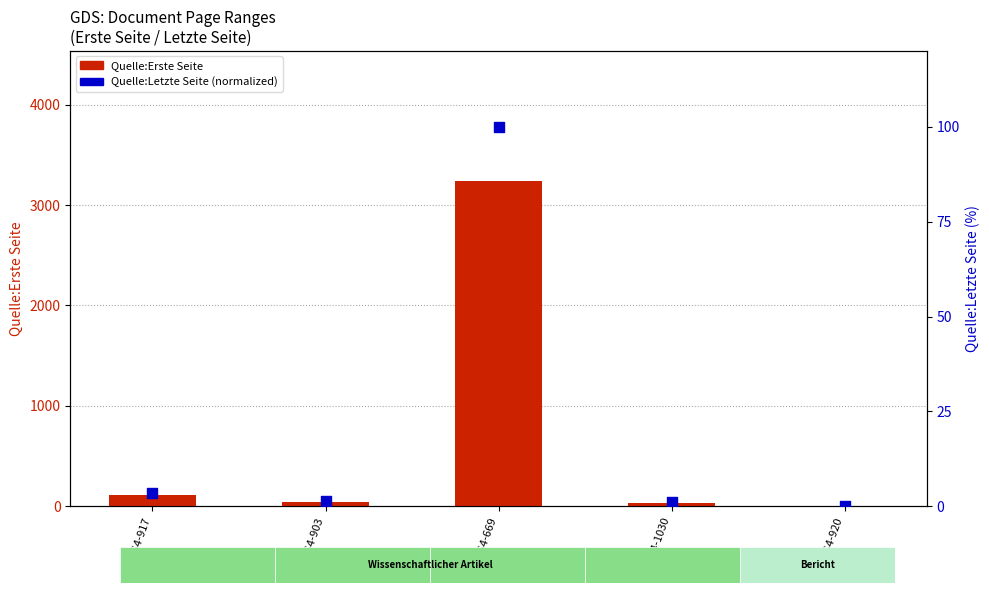

Which series contains the lowest Y value?

Quelle:Erste Seite